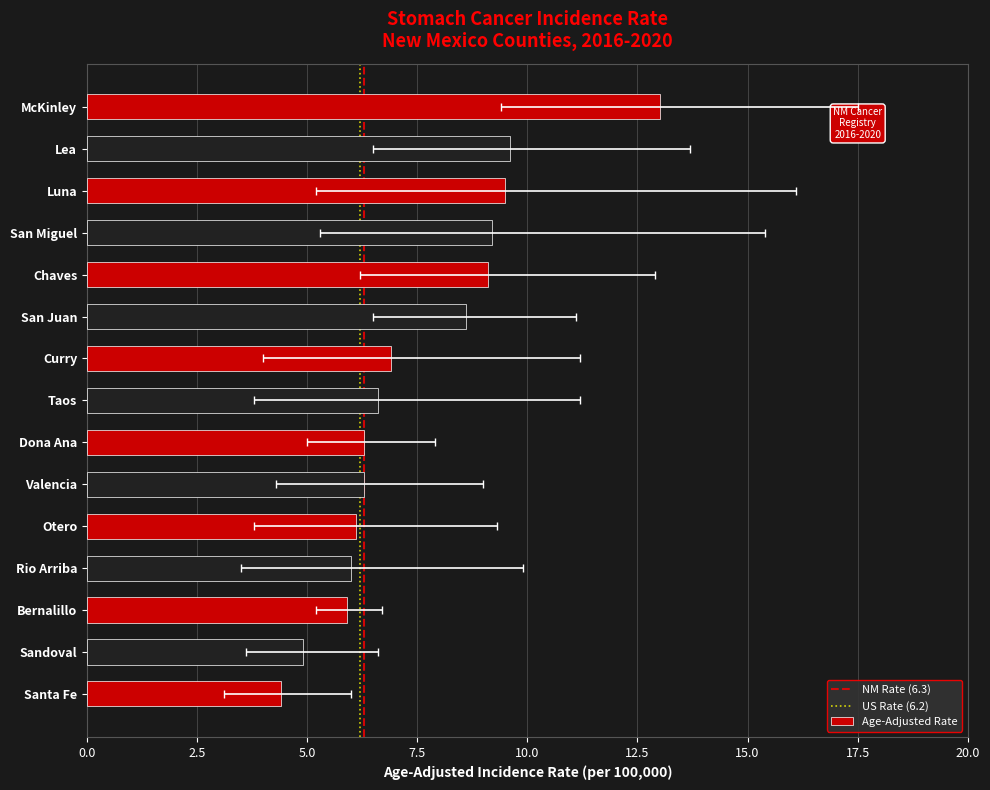

Are the bars horizontal?

Yes